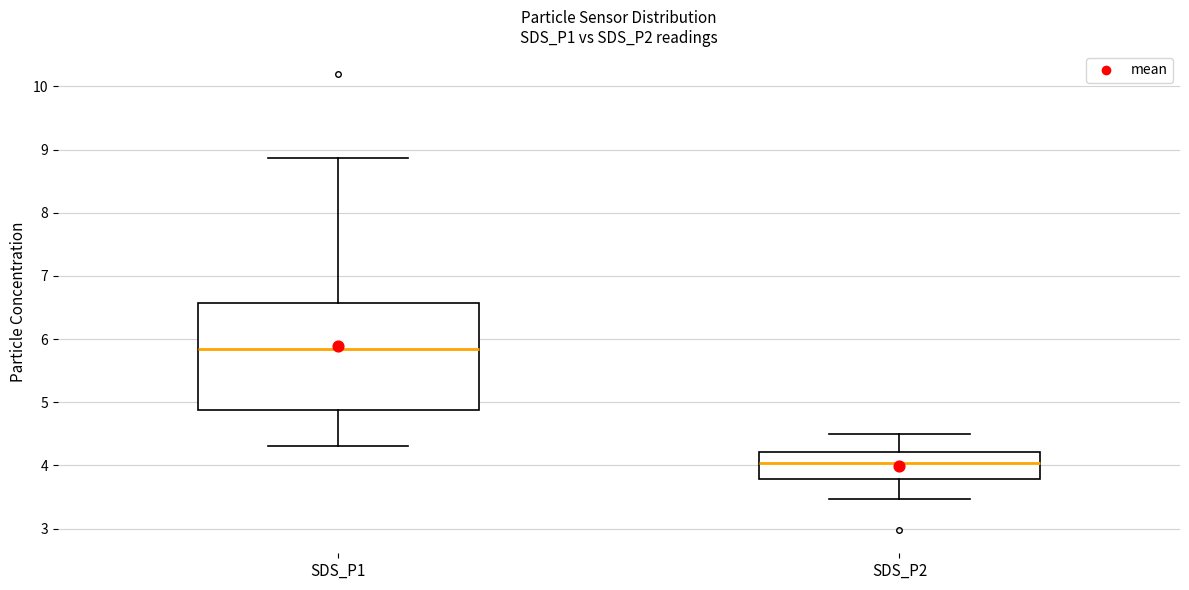

Reading left to right, read every box against the y-axis: the position of its median line, the range the box covers, and the ends of its whiskers. The values are not printed on the chart, so give them approximately, as read against the axis.

SDS_P1: median 5.8, box 4.9 to 6.6, whiskers 4.3 to 8.9
SDS_P2: median 4.0, box 3.8 to 4.2, whiskers 3.5 to 4.5